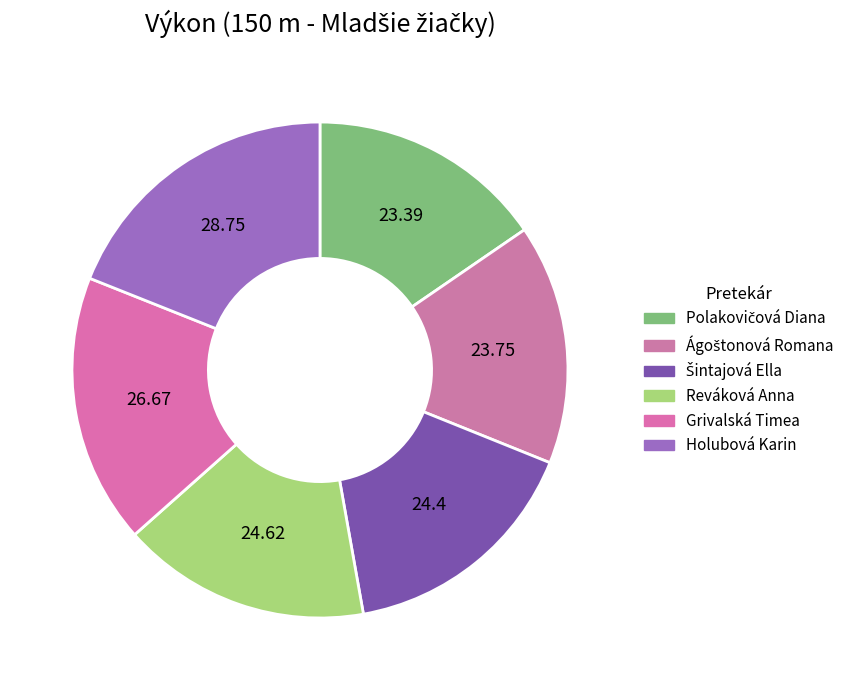

Does any single category account for the majority?

No